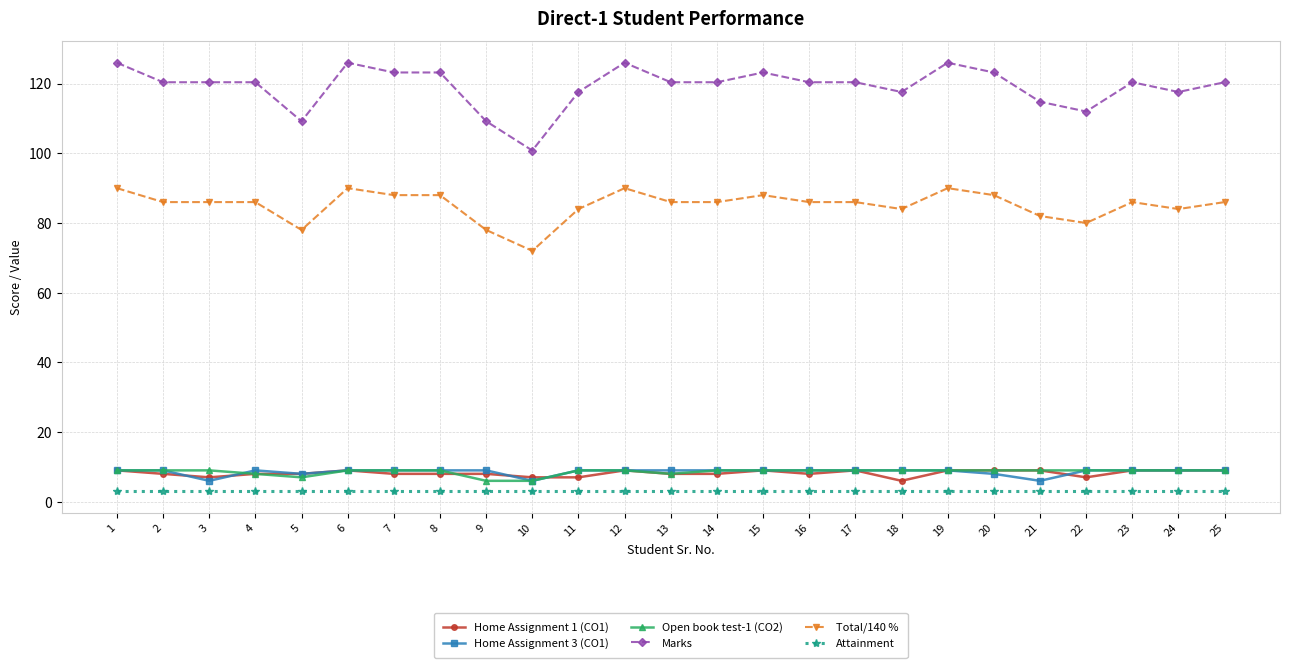

What is the greatest value displayed?

126.0